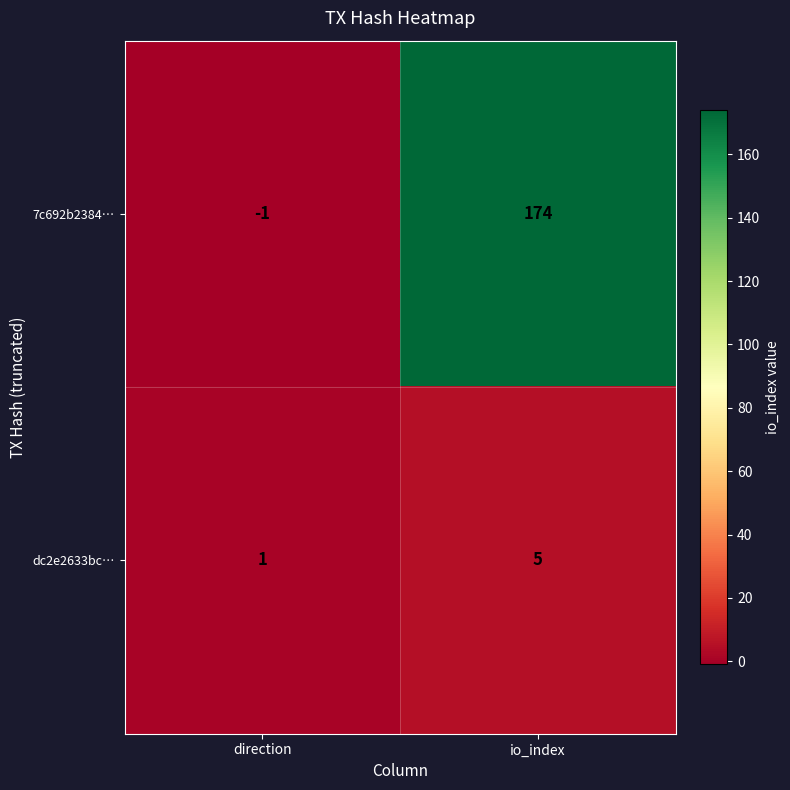

Reading left to right, extract all data points from this chart.

7c692b2384…: -1	174
dc2e2633bc…: 1	5